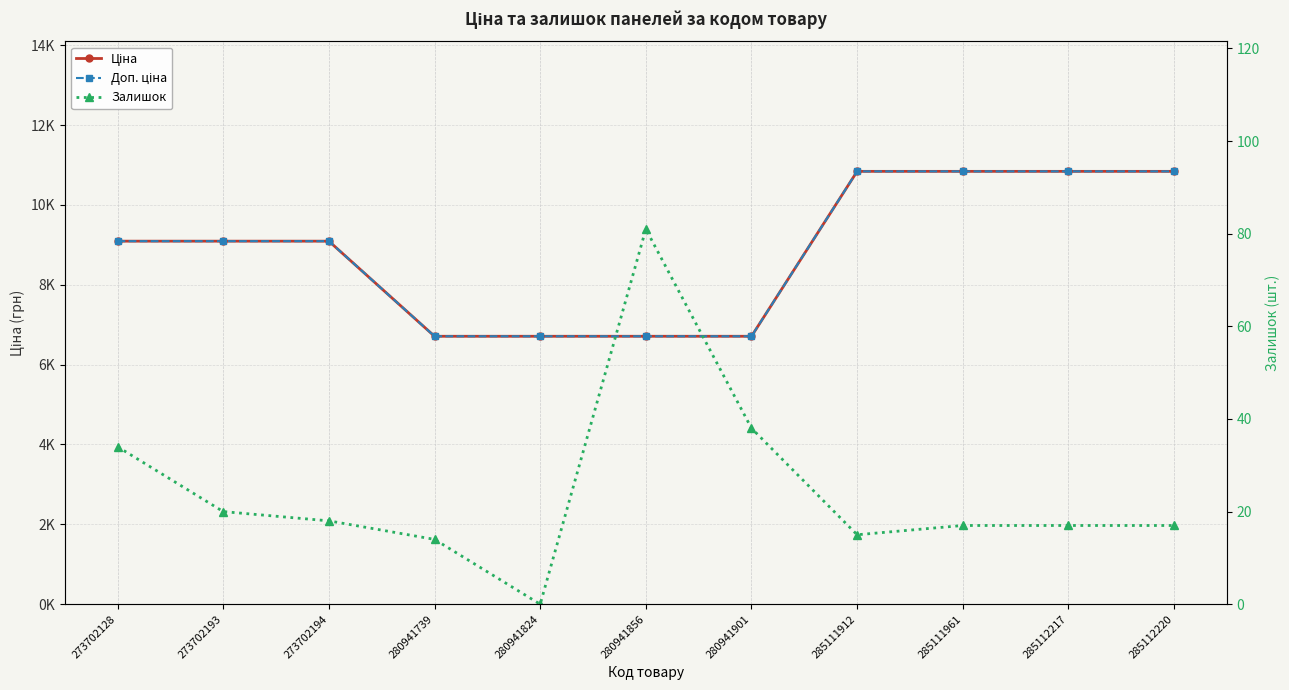

Where is the first local minimum for Залишок?

280941824